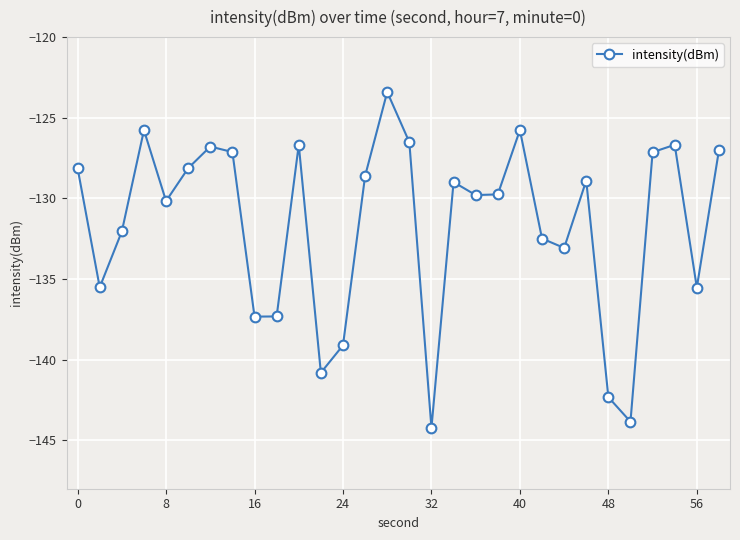

How many categories are shown in the chart?

30